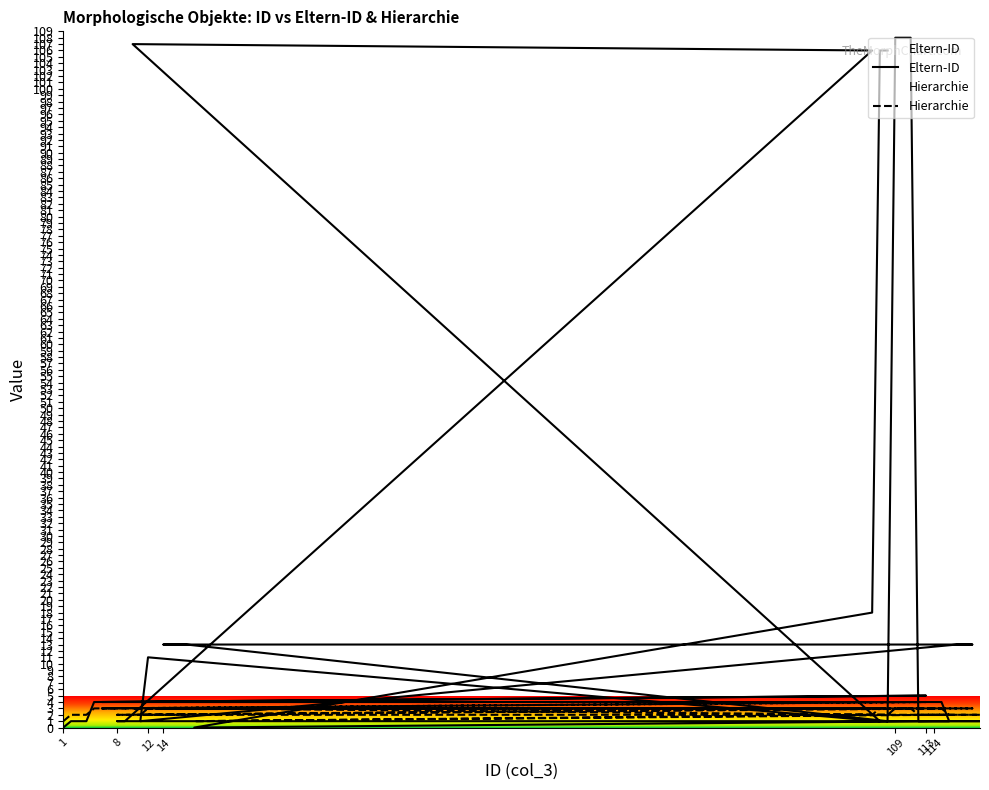

True or false: Eltern-ID has a value of 67 at 31.

False